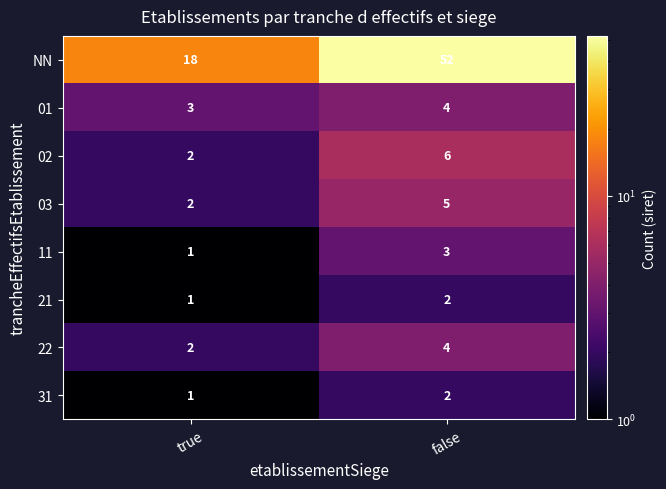

At which label does 22 reach its minimum?

true